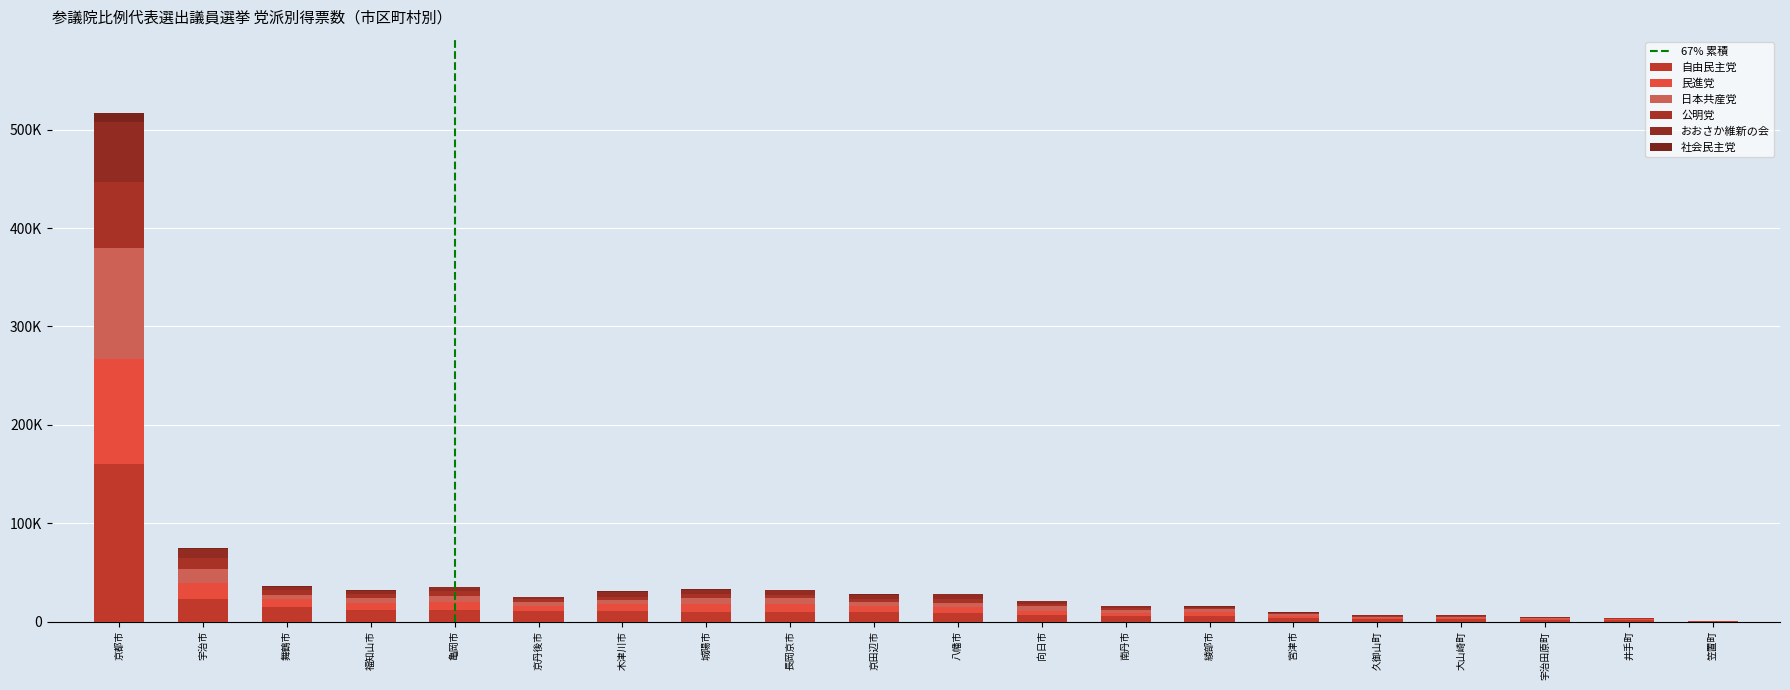

Are the bars horizontal?

No